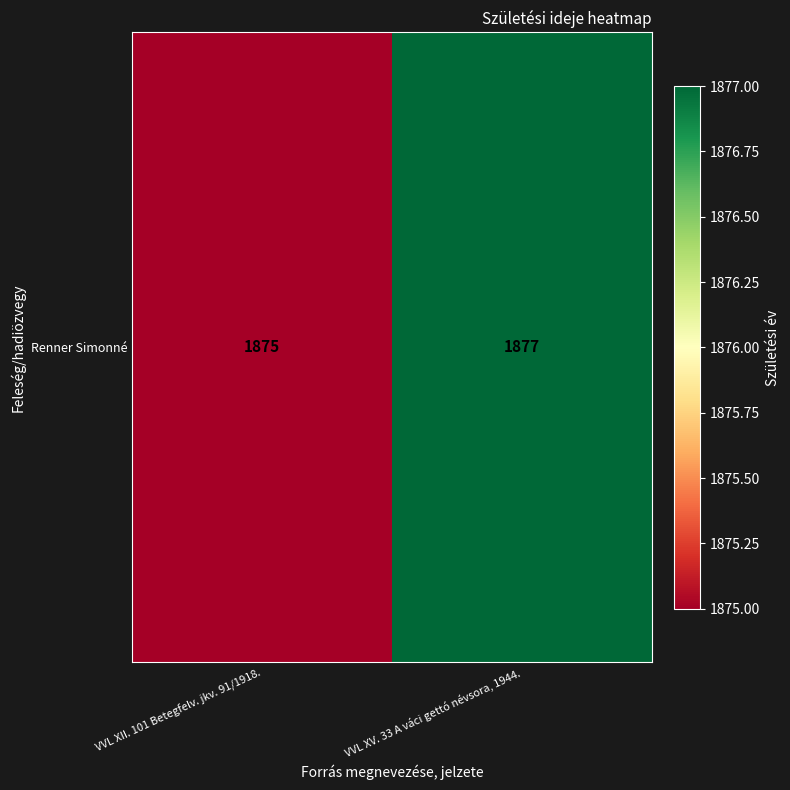

Rank the categories by value from highest to lowest.

VVL XV. 33 A váci gettó névsora, 1944., VVL XII. 101 Betegfelv. jkv. 91/1918.